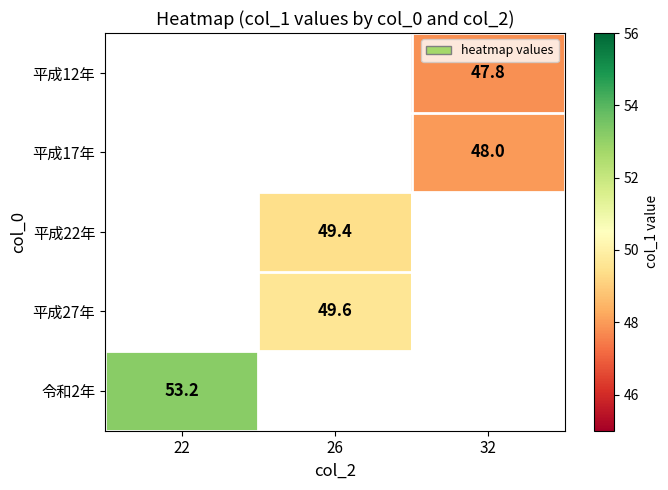

How many series are shown in this chart?

5